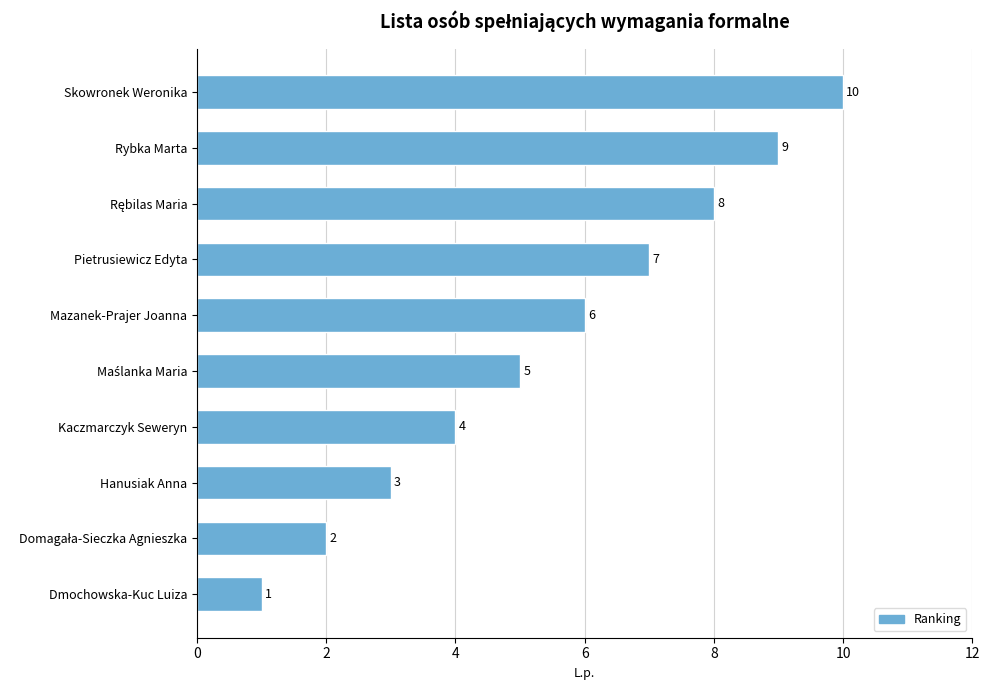

How many values are between 3 and 8?

6